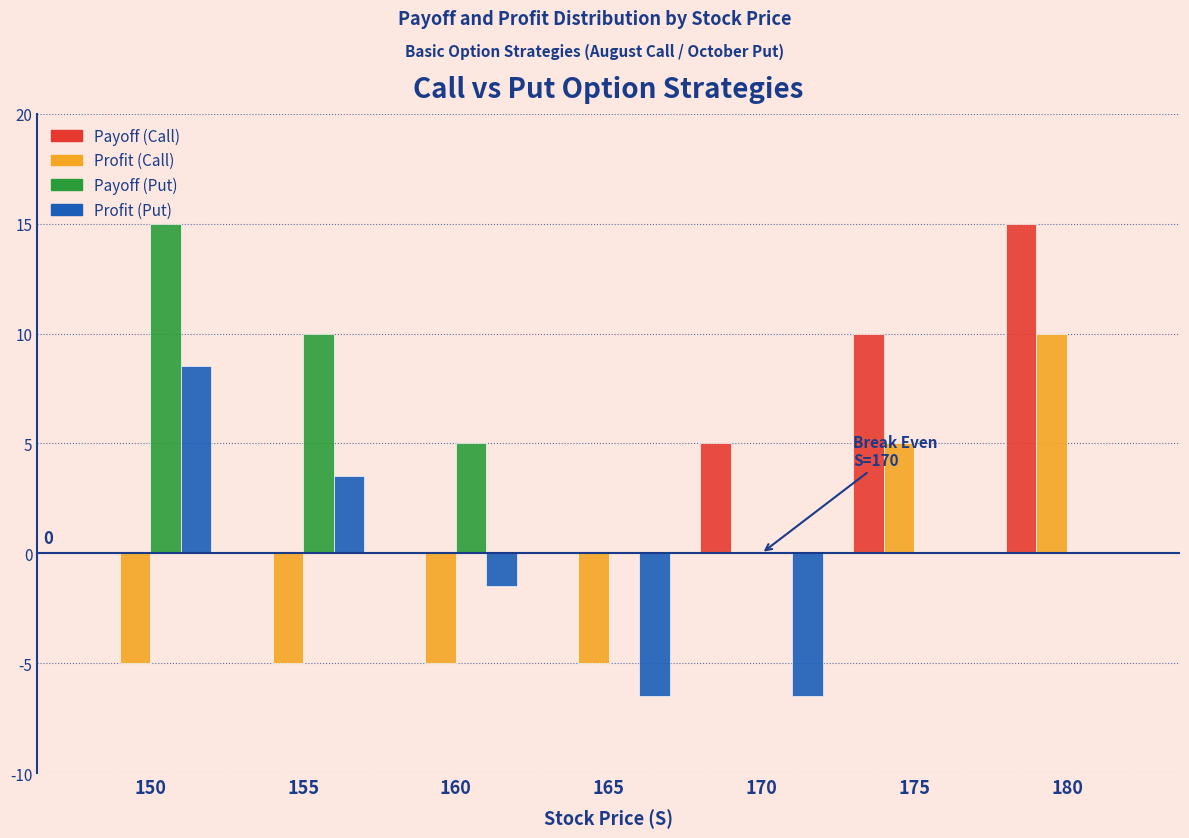

True or false: Payoff (Put) has a value of 5.0 at 160.

True